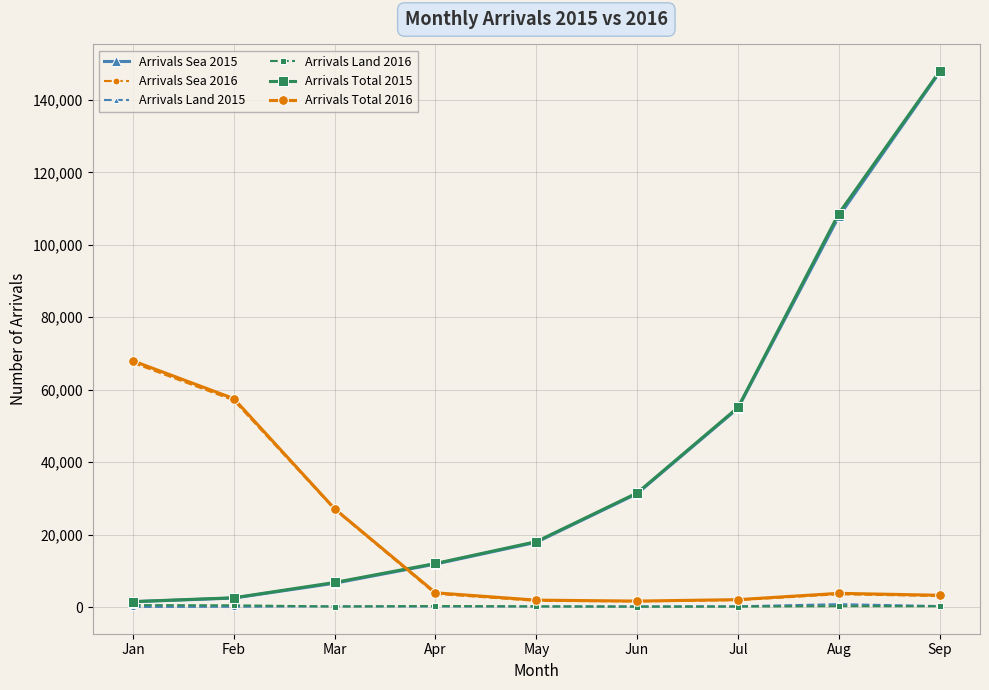

Read the Arrivals Sea 2015 value at Jun, to the nearest 10.

31320